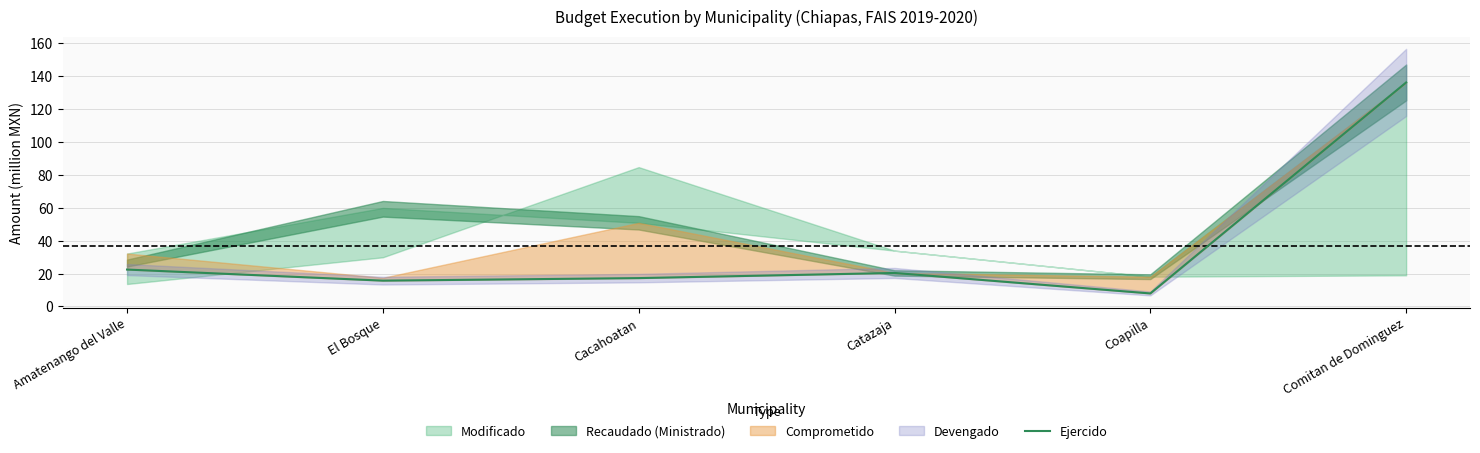

What is the value of the 4th point from the left?

20.4